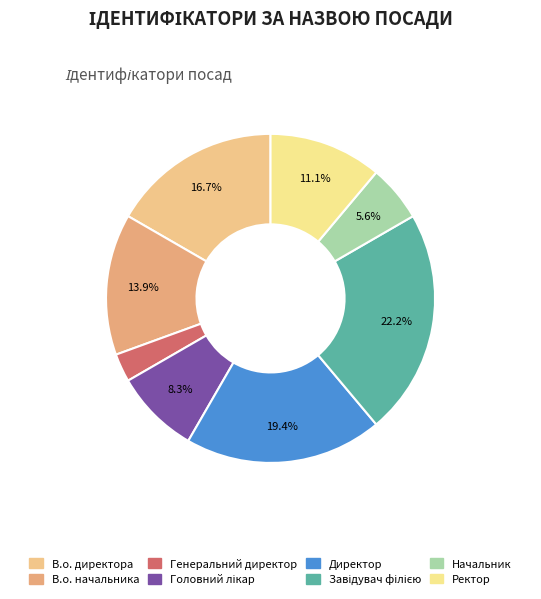

Between Директор and Завідувач філією, which is larger?

Завідувач філією